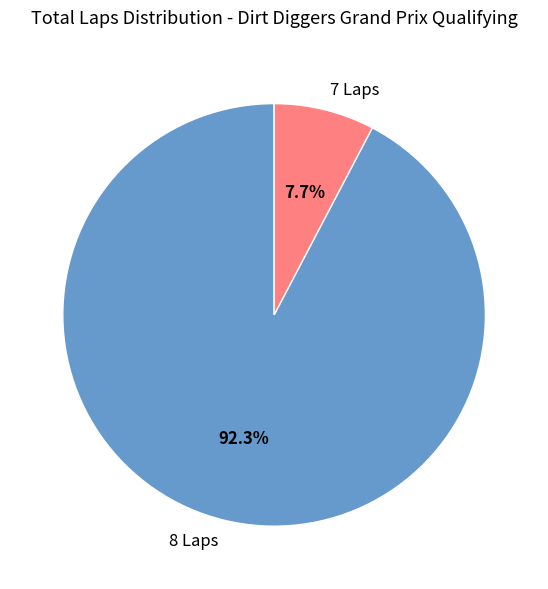

How much of the chart is everything except 8 Laps?

7.7%